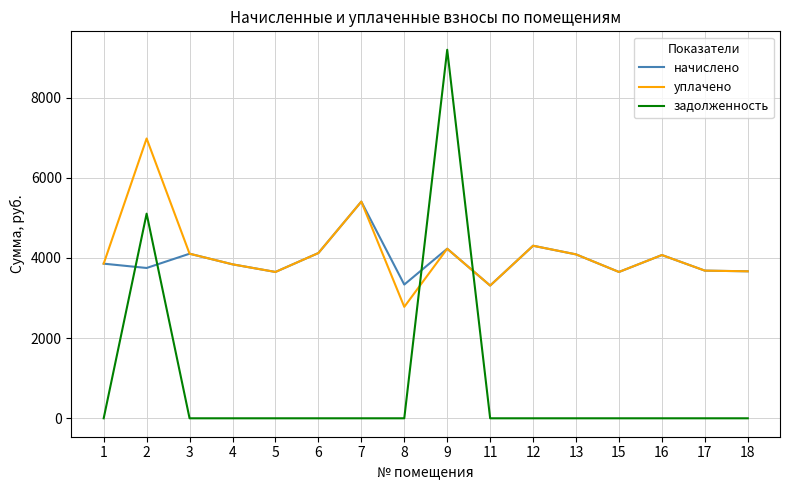

Is the value of уплачено at 13 greater than the value of начислено at 15?

Yes